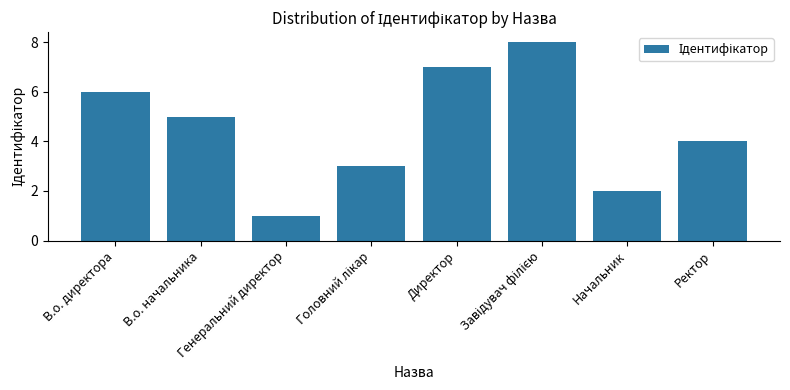

Count the values in the range 3 to 7.

5